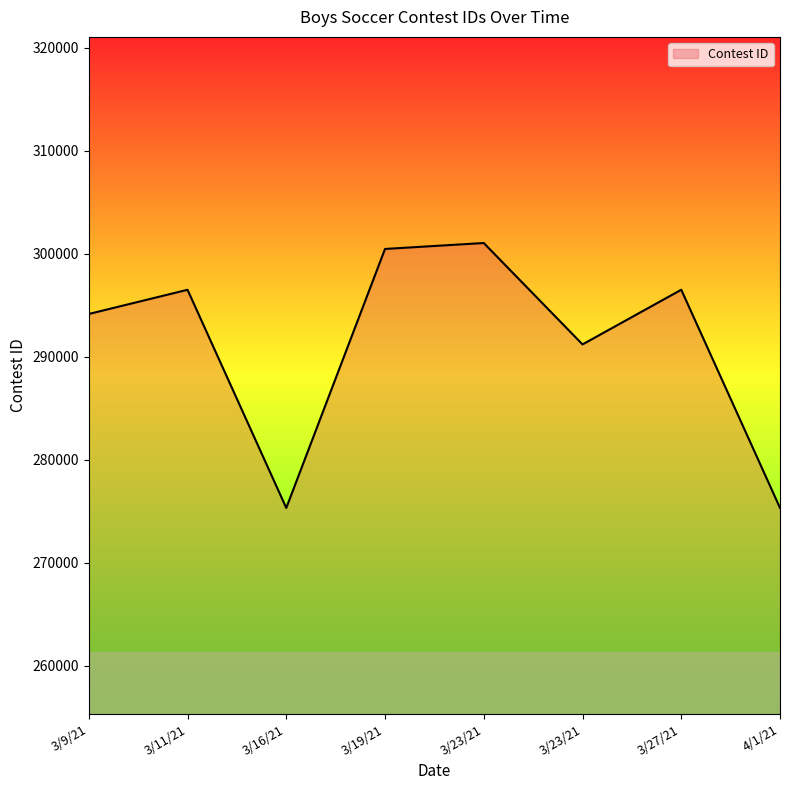

Between 3/9/21 and 3/23/21, which is larger?

3/9/21